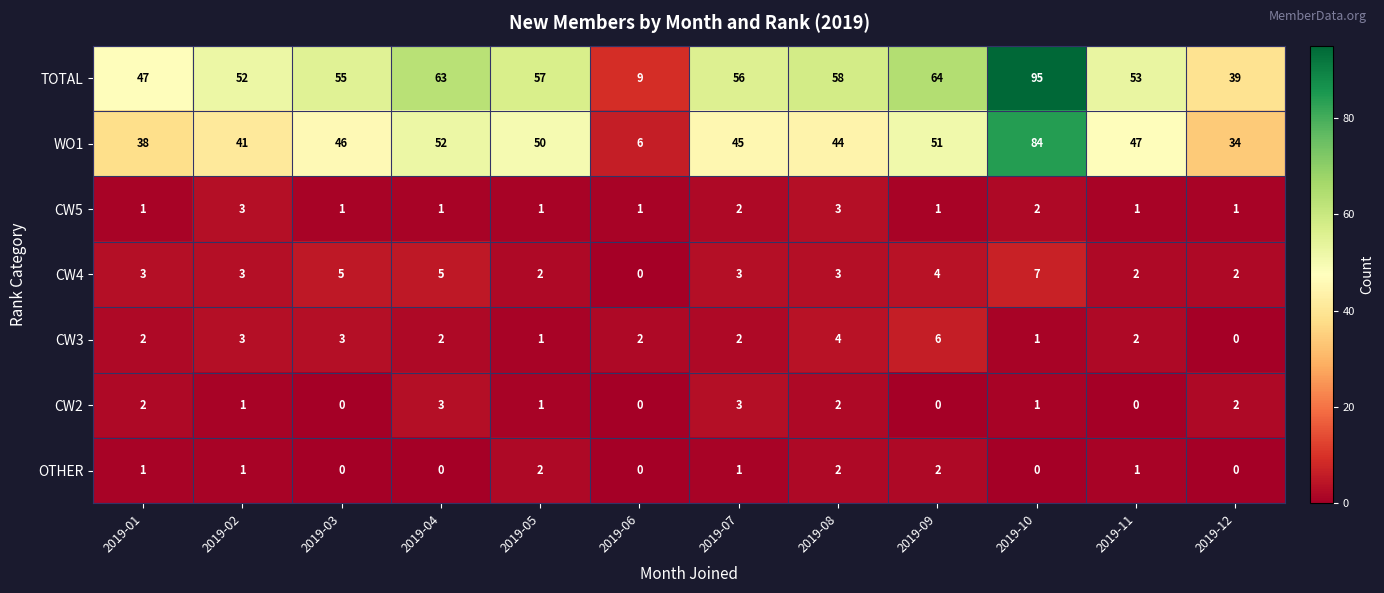

Count the OTHER values in the range 0 to 2.

12